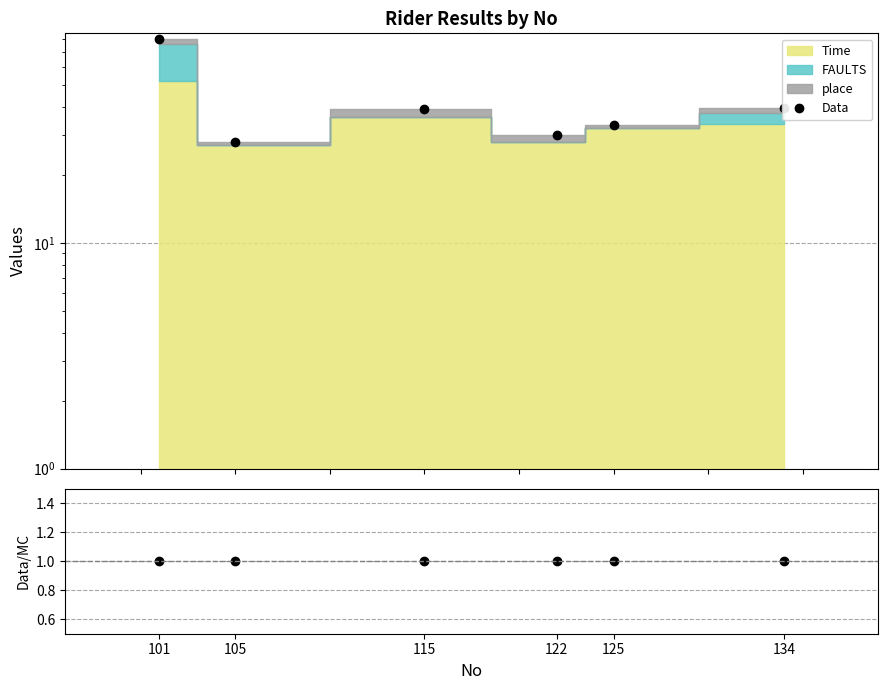

Which series has the largest range (max minus min)?

Data